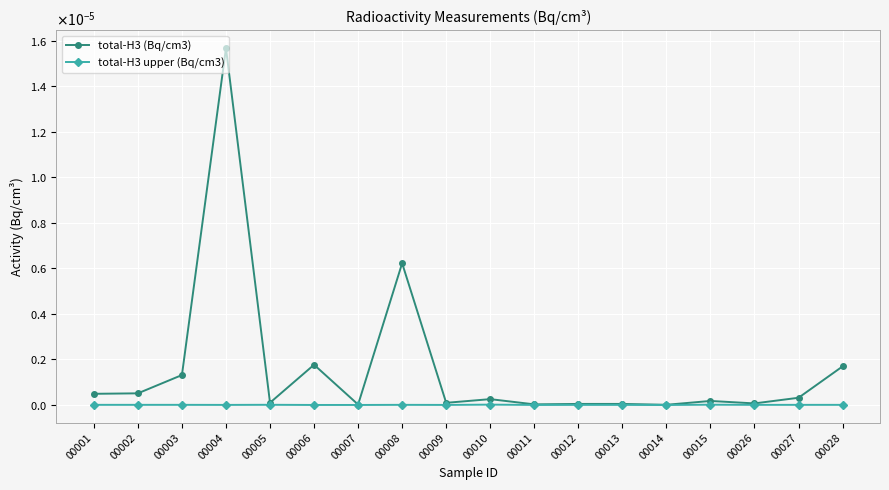

In total-H3 upper (Bq/cm3), how many points are higher than both neighbors (excluding endpoints)?

6